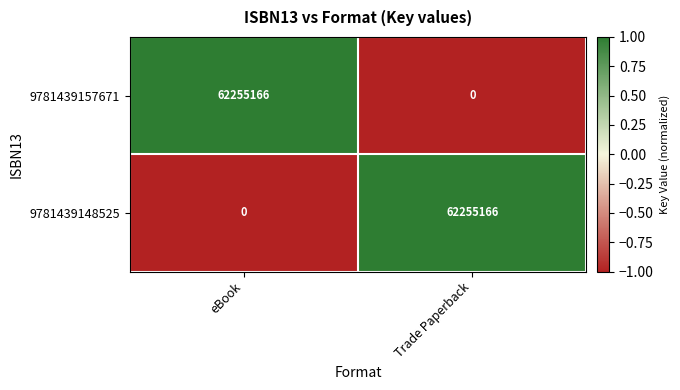

The 9781439148525 series shows -34519572 at eBook. True or false?

False